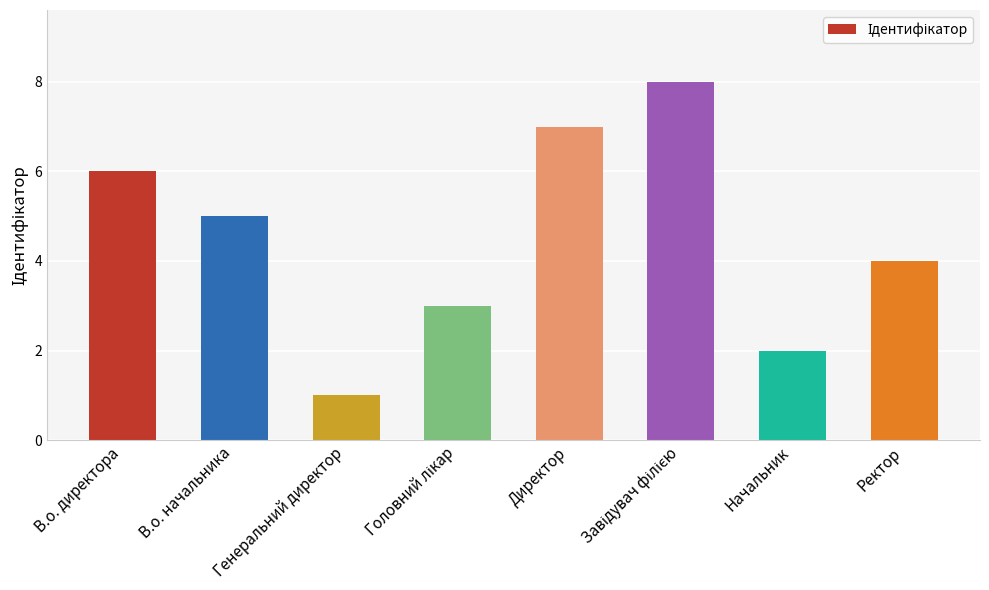

What is the change in value from В.о. начальника to Генеральний директор?

-4